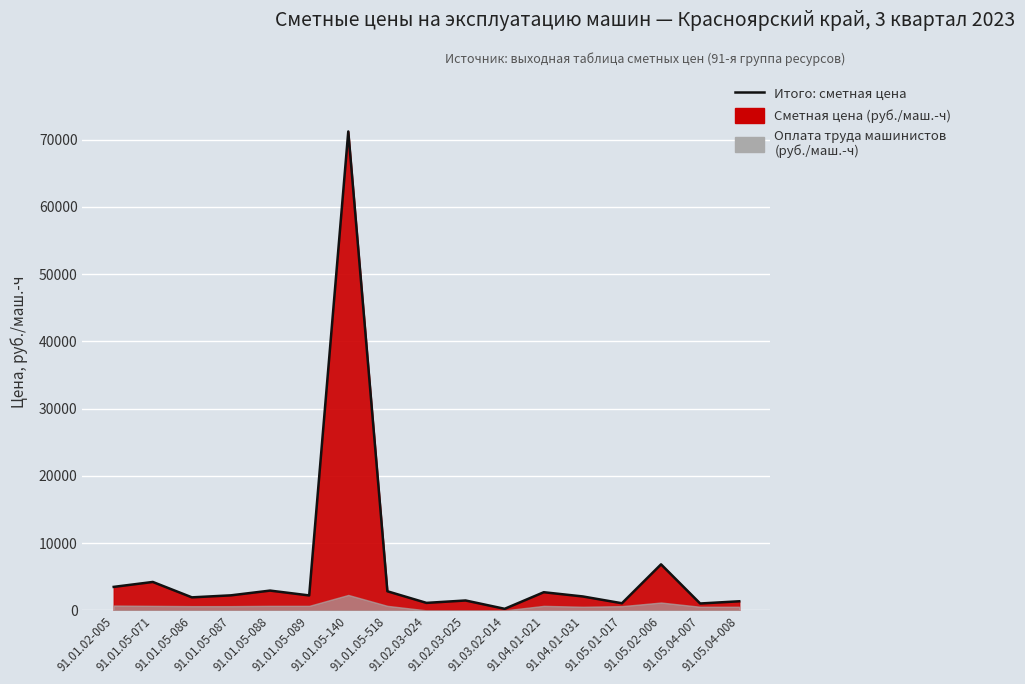

Reading left to right, what are all the values shown in this chart?

3490.8	4224.7	1934.6	2235.4	2938.9	2220.0	71213.1	2839.4	1110.9	1469.2	230.3	2696.4	2067.3	1057.1	6842.8	1021.8	1348.9